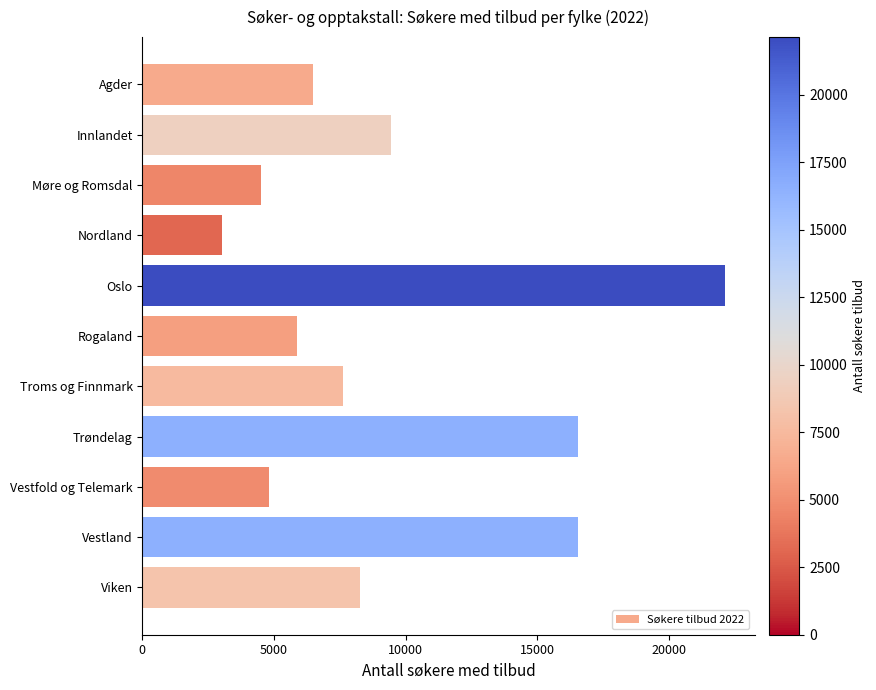

What is the label of the 5th bar from the bottom?

Troms og Finnmark